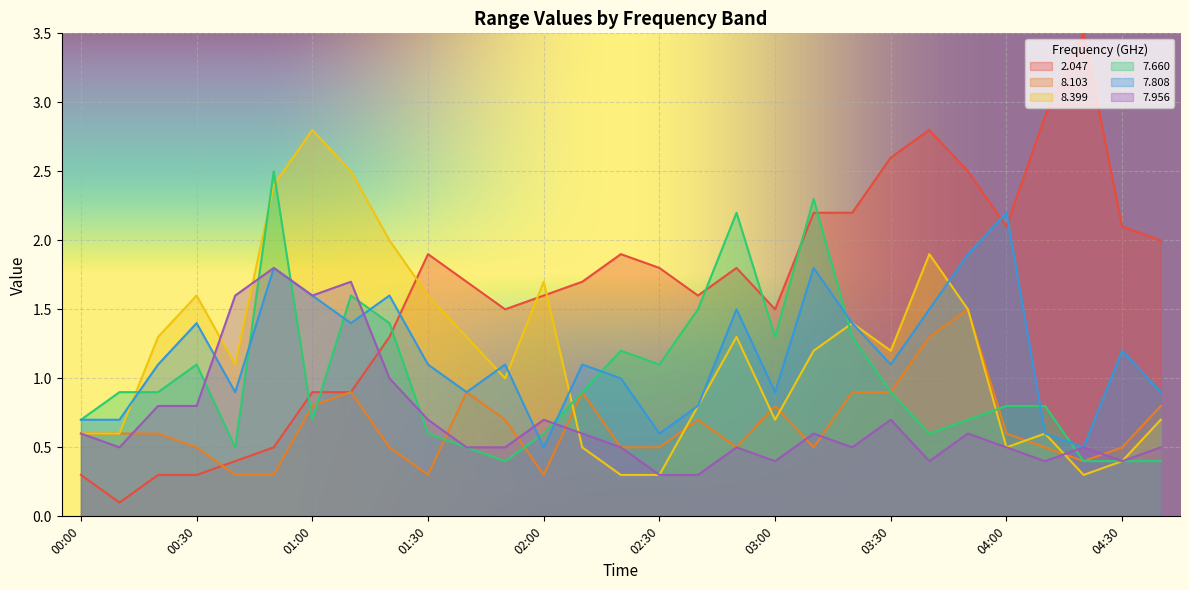

What are all the series names shown in the legend?

2.047, 8.103, 8.399, 7.660, 7.808, 7.956